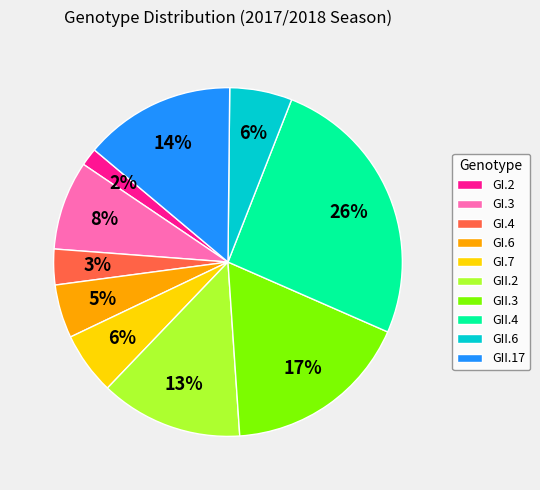

Combined, do GI.2 and GI.3 account for over 50%?

No